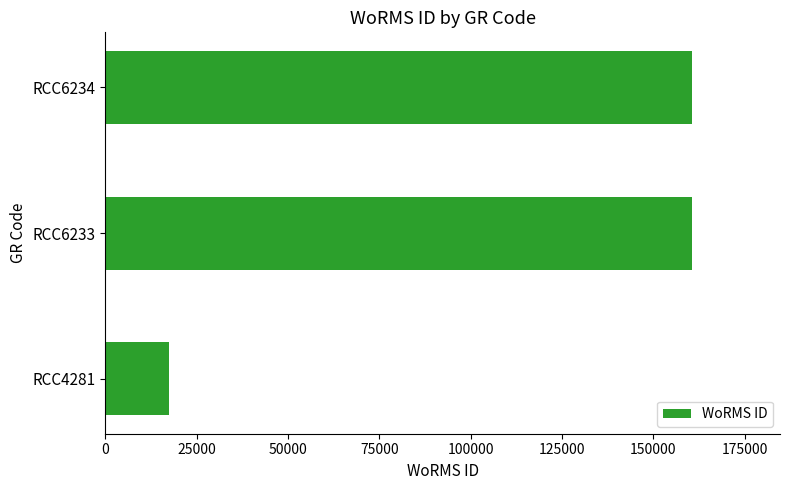

Between RCC4281 and RCC6233, which is larger?

RCC6233